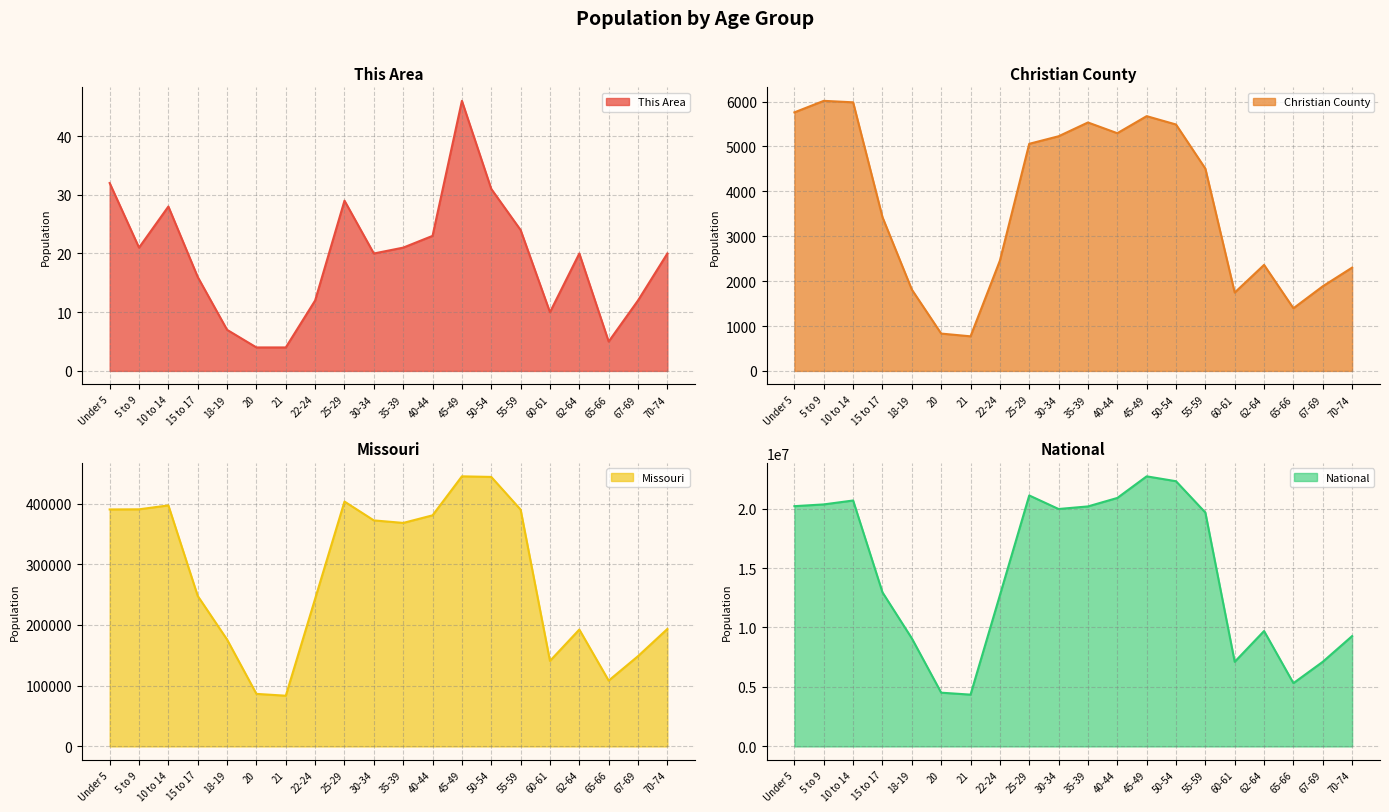

What is the smallest value displayed?

4